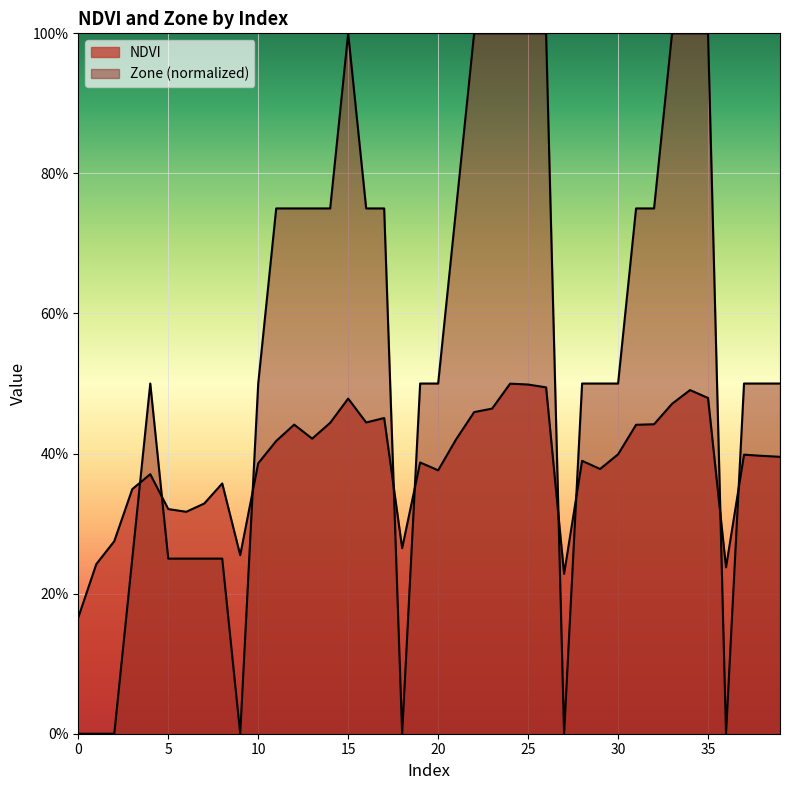

The NDVI series shows 0.2 at 8. True or false?

False